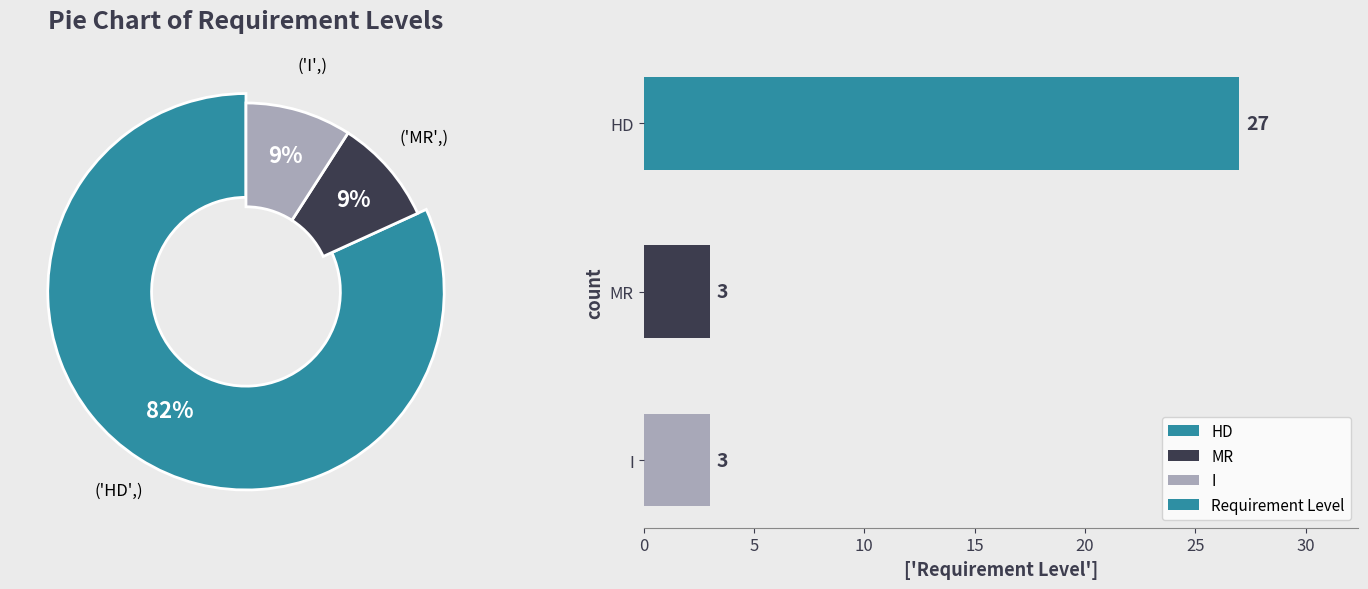

Does 0 account for over 50% of the chart?

Yes